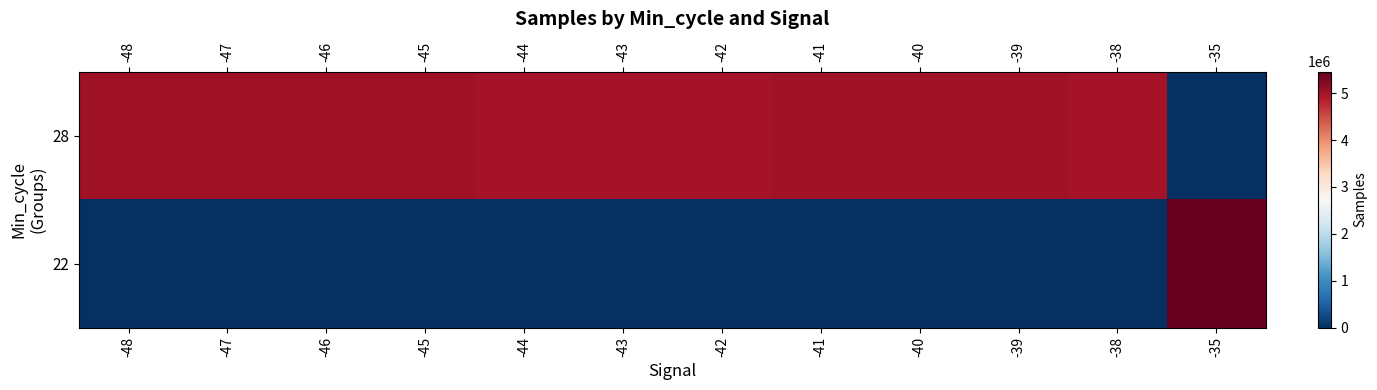

Rank the series at -48 from highest to lowest value.

28, 22